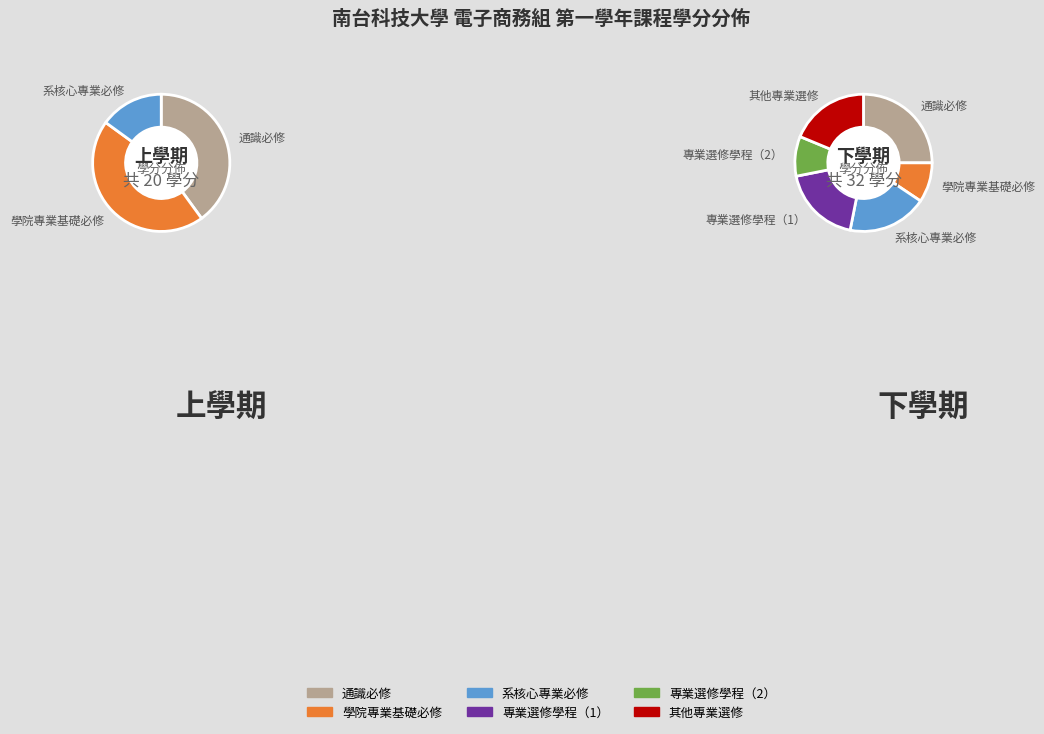

What portion of the pie excludes 專業選修學程（2）?

100.0%